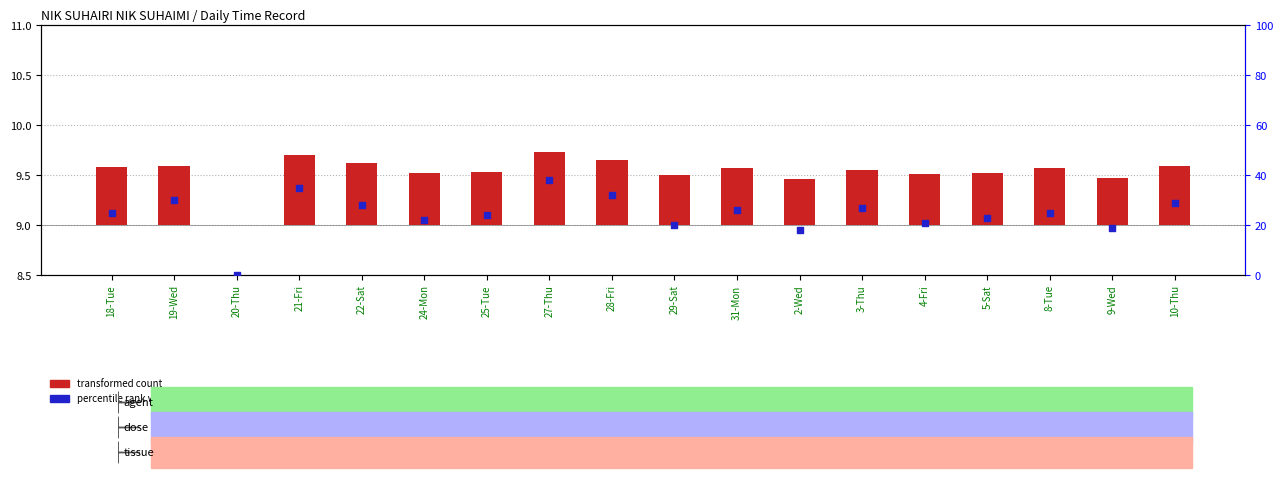

What are all the series names shown in the legend?

transformed count, percentile rank within the sample